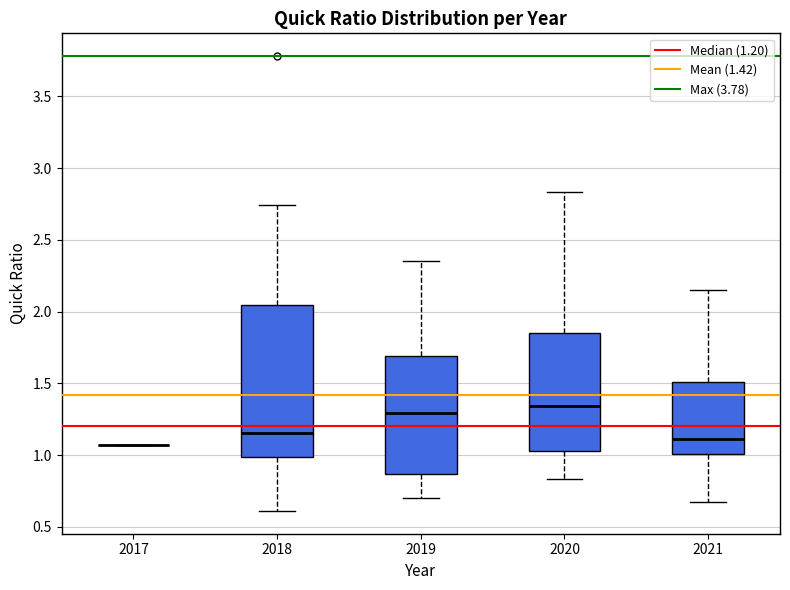

Reading left to right, transcribe this box plot: for each box, give where its median line is, the range the box spans, and where its two whiskers end, as read against the y-axis. The values are not printed on the chart, so give them approximately, as read against the axis.

2017: box collapsed to a line at 1.05, whiskers 1.05 to 1.05
2018: median 1.15, box 1.00 to 2.05, whiskers 0.60 to 2.75
2019: median 1.30, box 0.85 to 1.70, whiskers 0.70 to 2.35
2020: median 1.35, box 1.05 to 1.85, whiskers 0.85 to 2.85
2021: median 1.10, box 1.00 to 1.50, whiskers 0.65 to 2.15